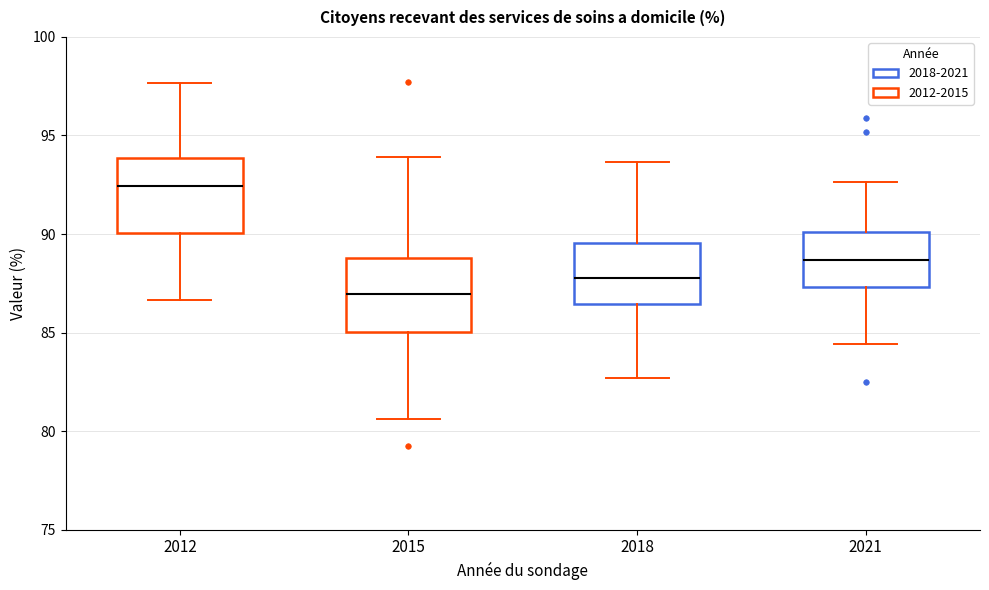

Reading left to right, read every box against the y-axis: the position of its median line, the range the box covers, and the ends of its whiskers. The values are not printed on the chart, so give them approximately, as read against the axis.

2012: median 92.5, box 90.0 to 94.0, whiskers 86.5 to 97.5
2015: median 87.0, box 85.0 to 89.0, whiskers 80.5 to 94.0
2018: median 88.0, box 86.5 to 89.5, whiskers 82.5 to 93.5
2021: median 88.5, box 87.5 to 90.0, whiskers 84.5 to 92.5